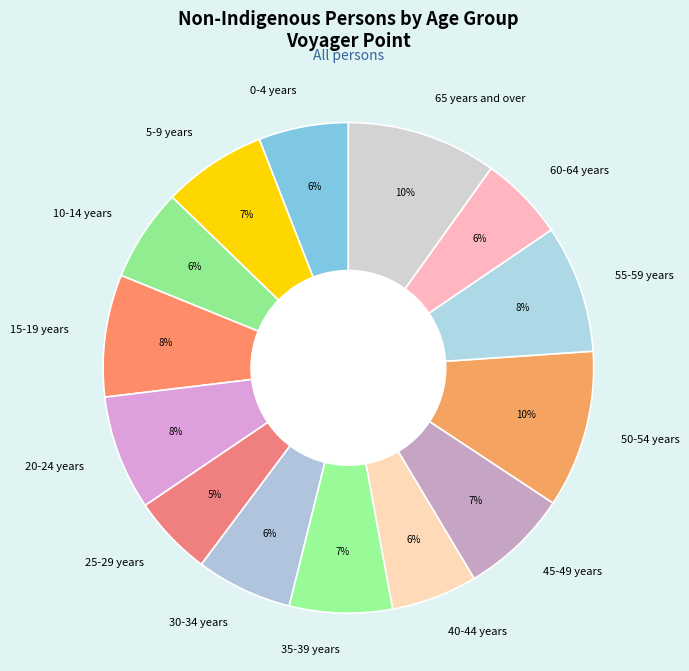

To the nearest percent, what percentage of the pie is 40-44 years?

6%